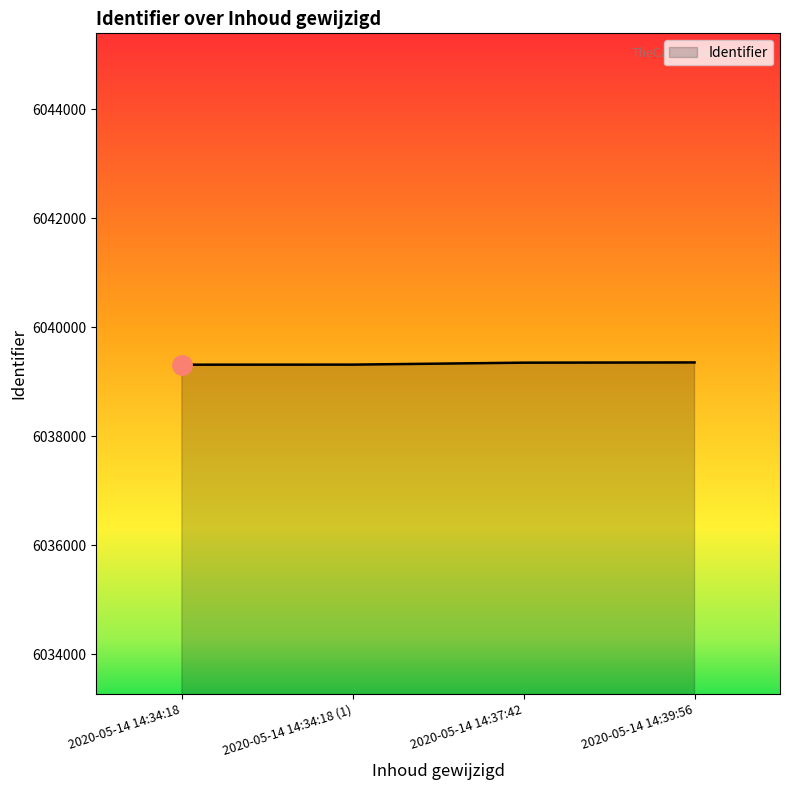

What is the sum of the values at 2020-05-14 14:37:42 and 2020-05-14 14:34:18?

12078657